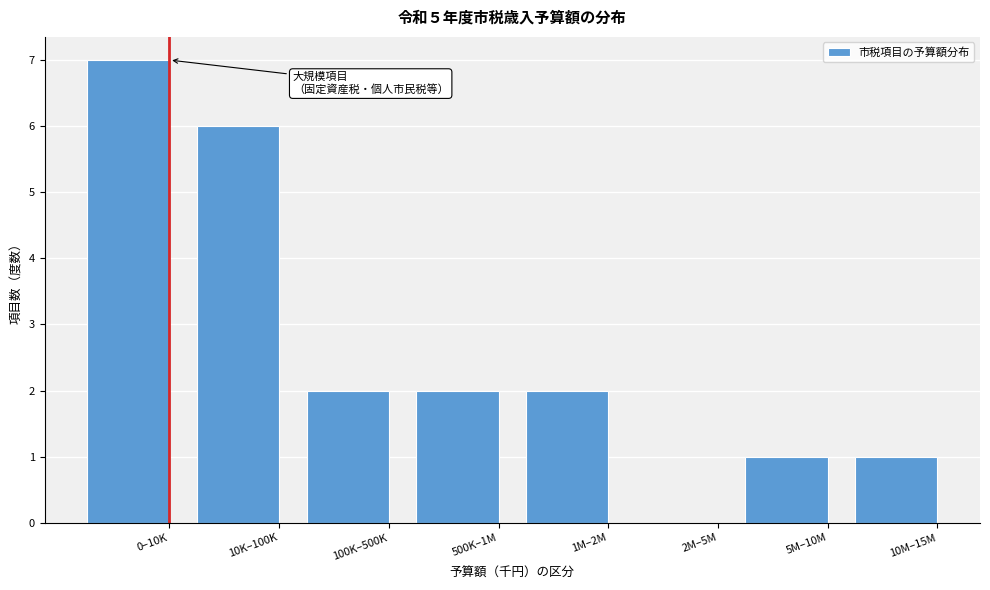

Reading left to right, extract all data points from this chart.

0–10K=7	10K–100K=6	100K–500K=2	500K–1M=2	1M–2M=2	2M–5M=0	5M–10M=1	10M–15M=1